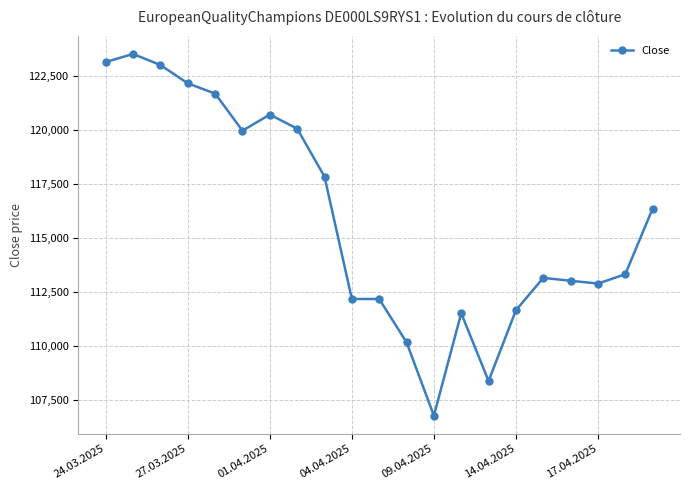

What is the average value?

115875